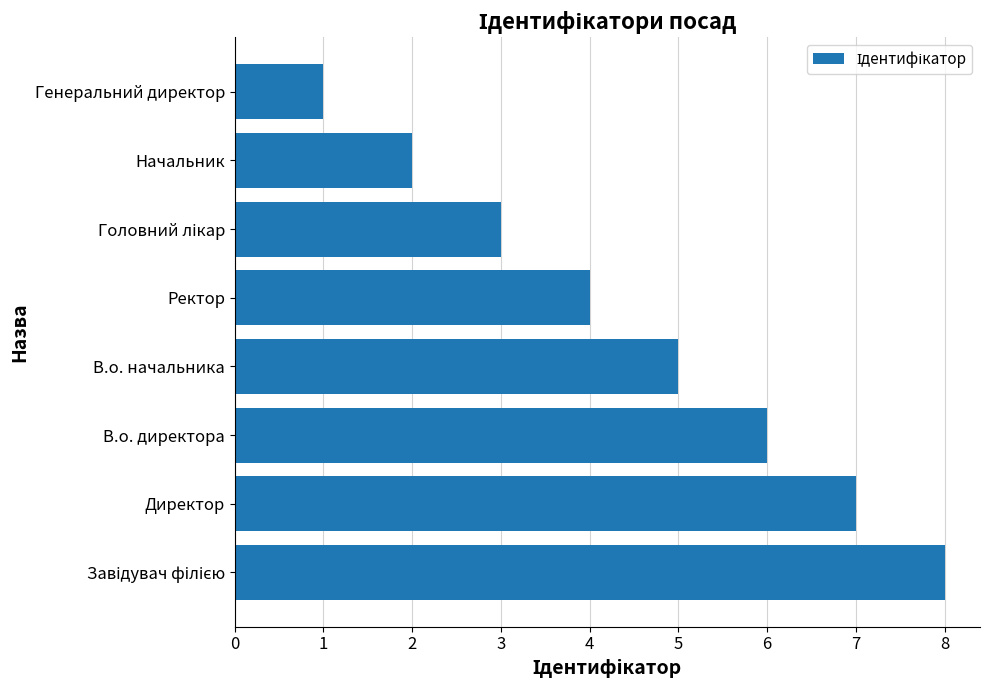

At which category does the chart reach its minimum across all series?

Генеральний директор